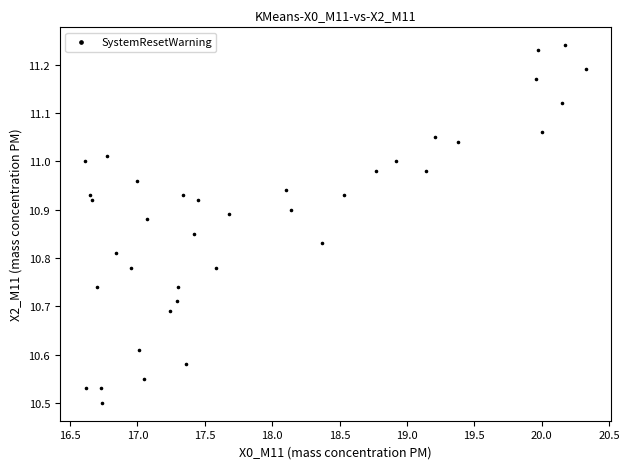

What is the range of Y values (max minus min)?

0.7